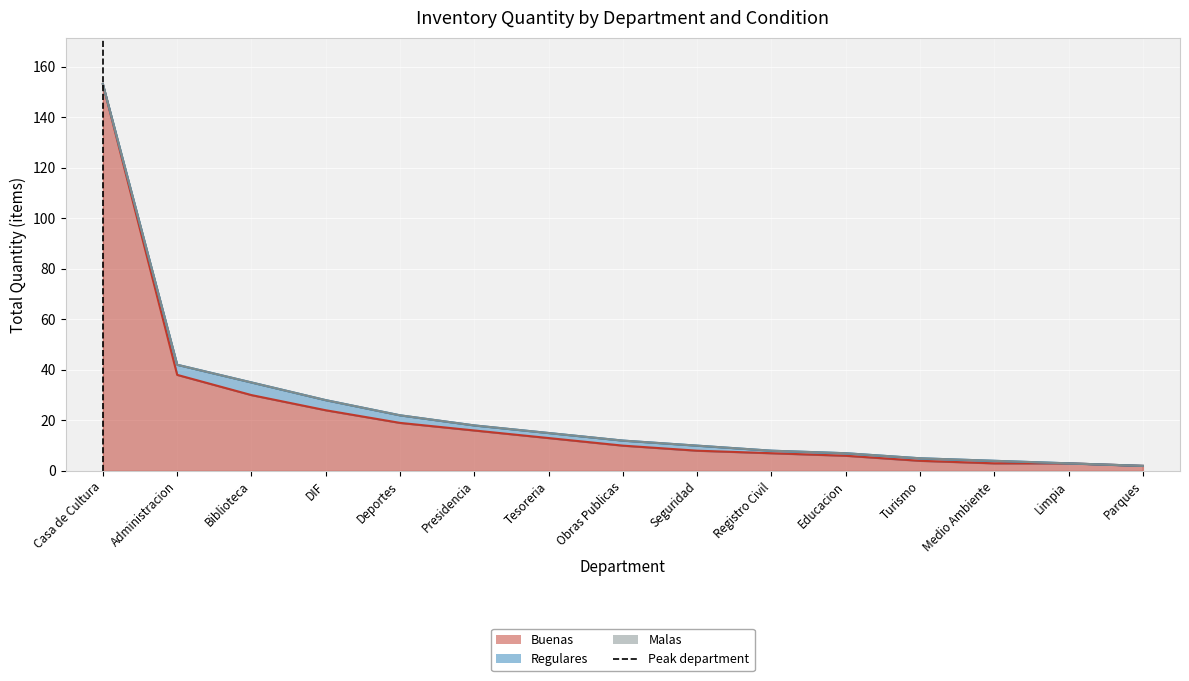

How many lines are shown in the chart?

1